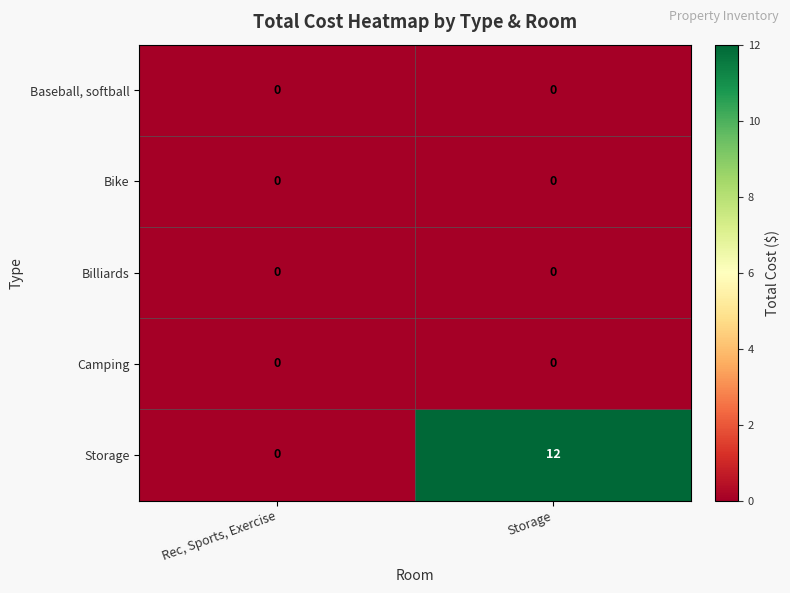

Is it true that Baseball, softball equals 0 at Storage?

True